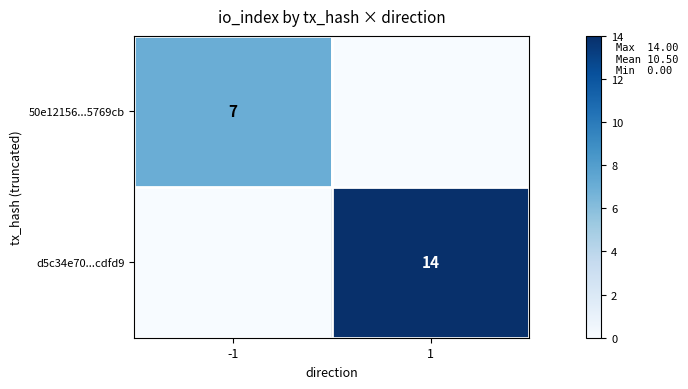

Count the number of categories in the chart.

2